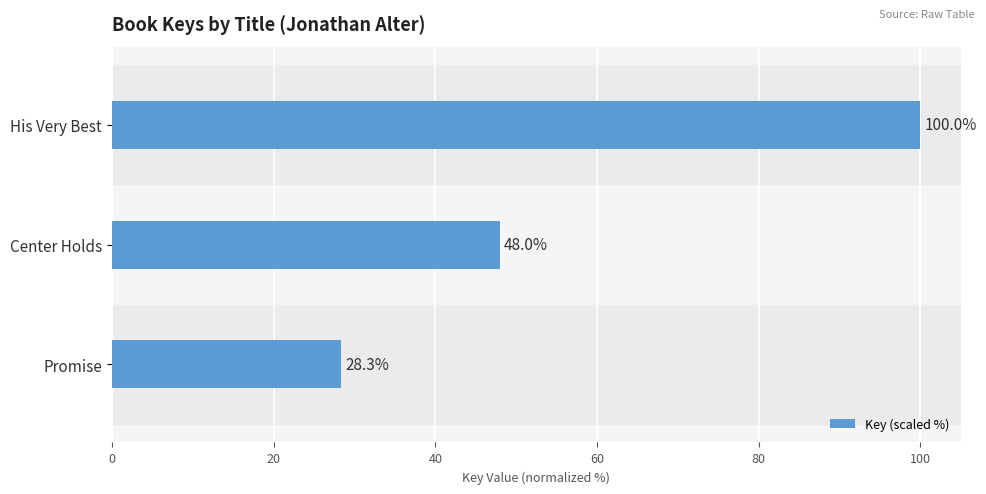

Reading bottom to top, extract all data points from this chart.

Promise=28.3	Center Holds=48.0	His Very Best=100.0